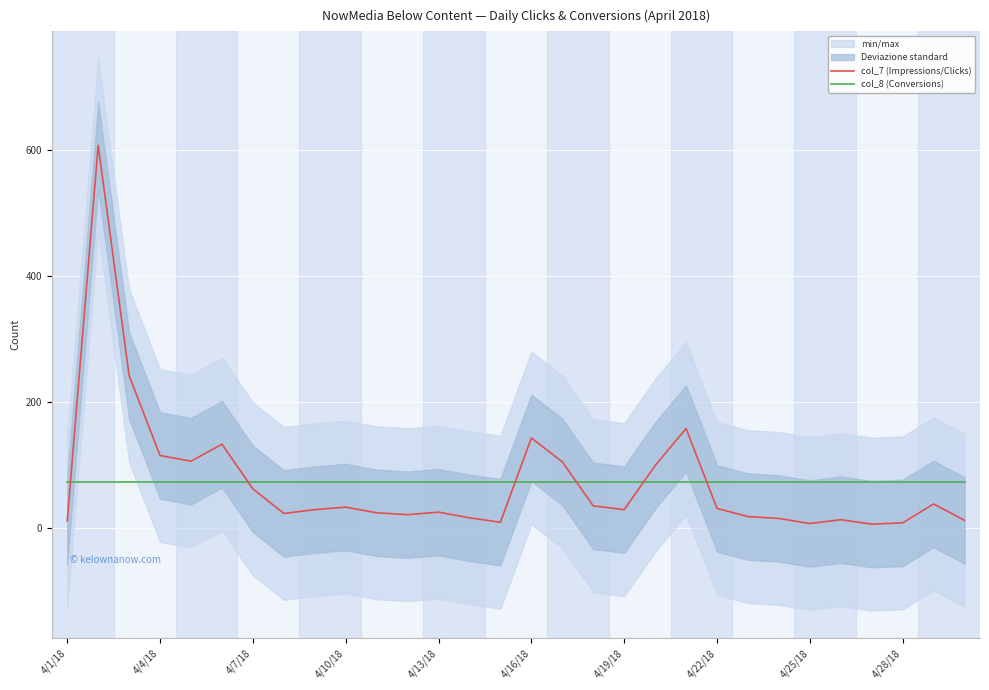

True or false: col_7 (Impressions/Clicks) has more than 0 interior local peaks.

True